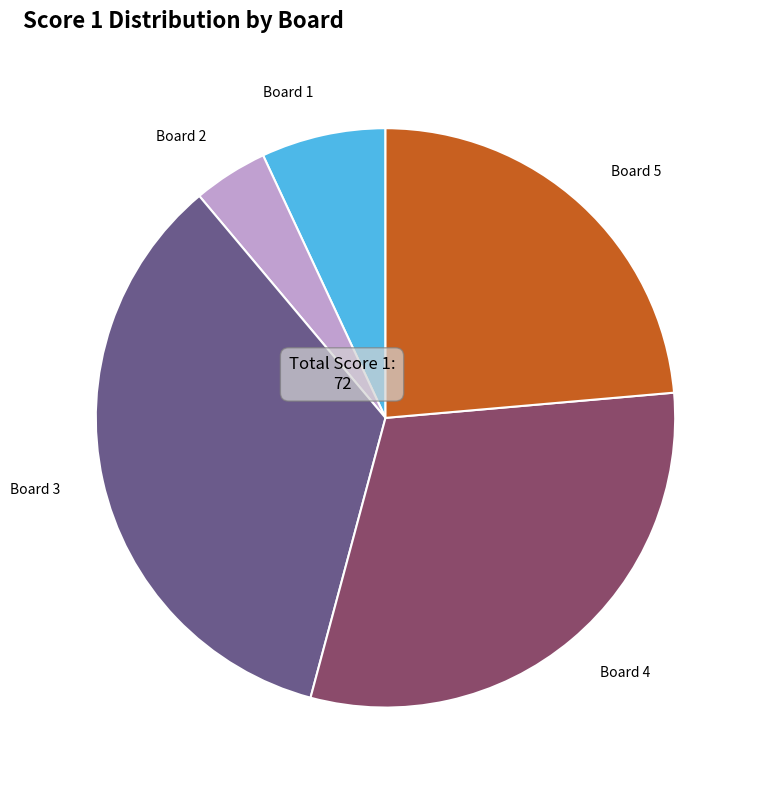

Which slice is the largest?

Board 3